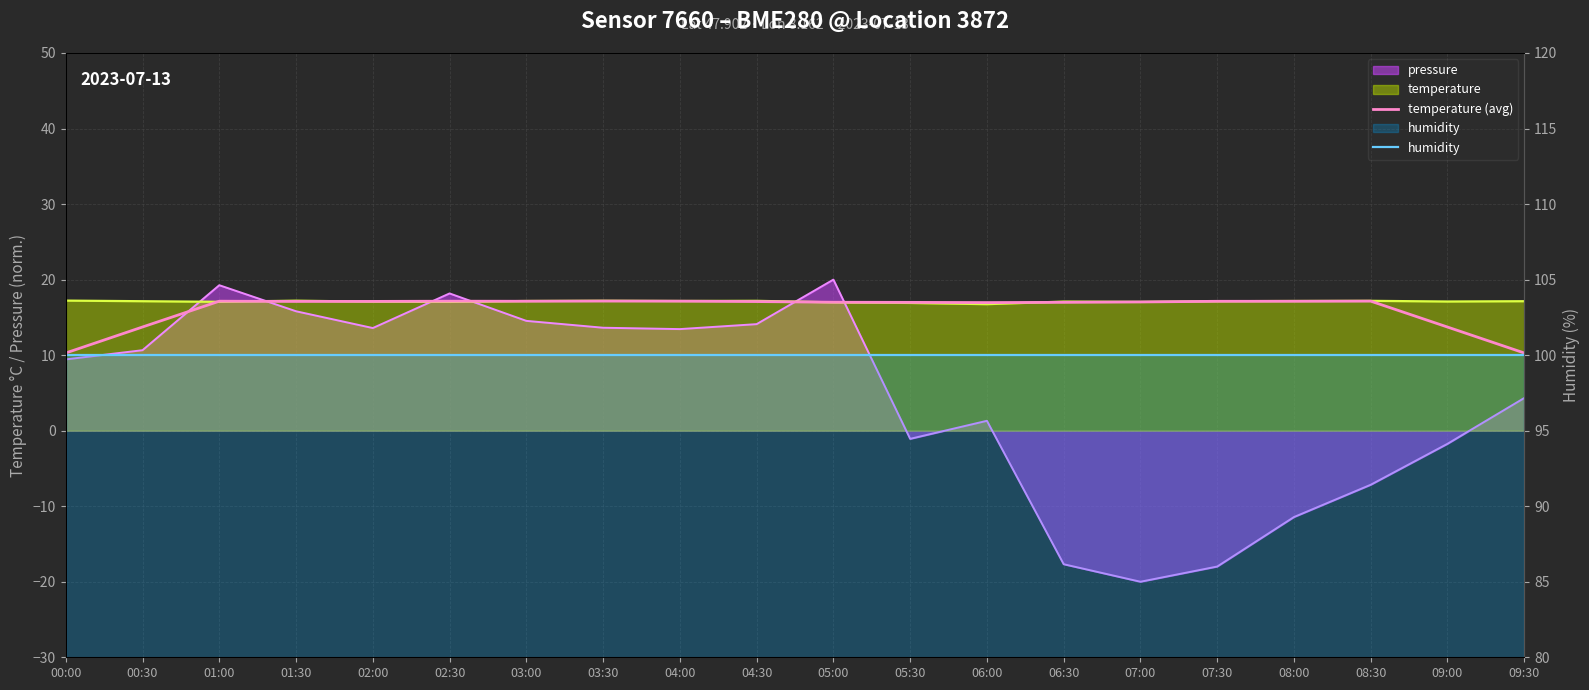

At which label does humidity reach its minimum?

00:00